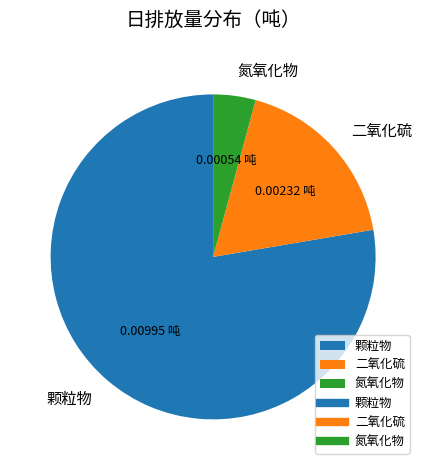

The 颗粒物 slice represents 78% of the pie. True or false?

True